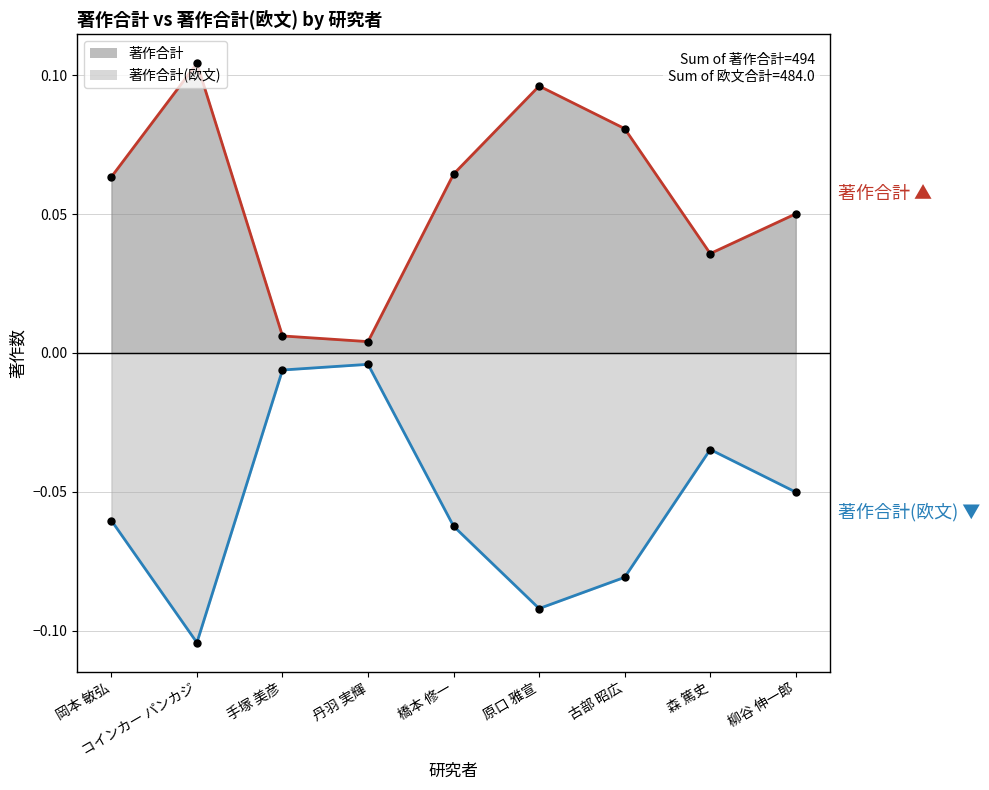

True or false: 著作合計(欧文) and 著作合計 cross at least once.

False